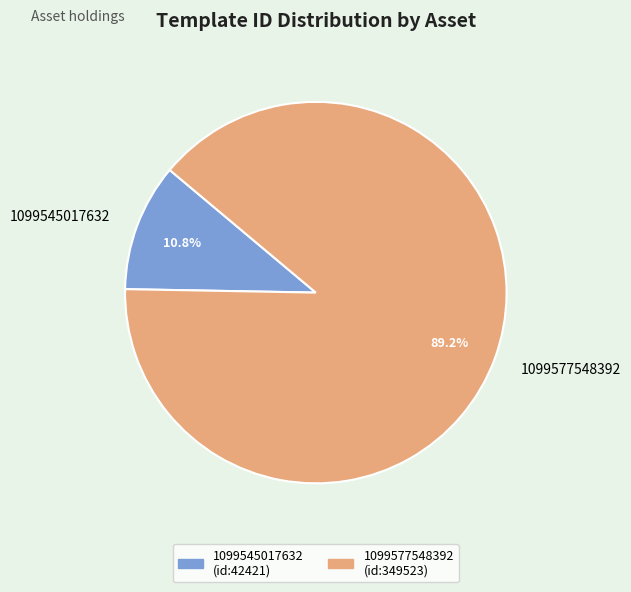

Is there a majority slice in this chart?

Yes